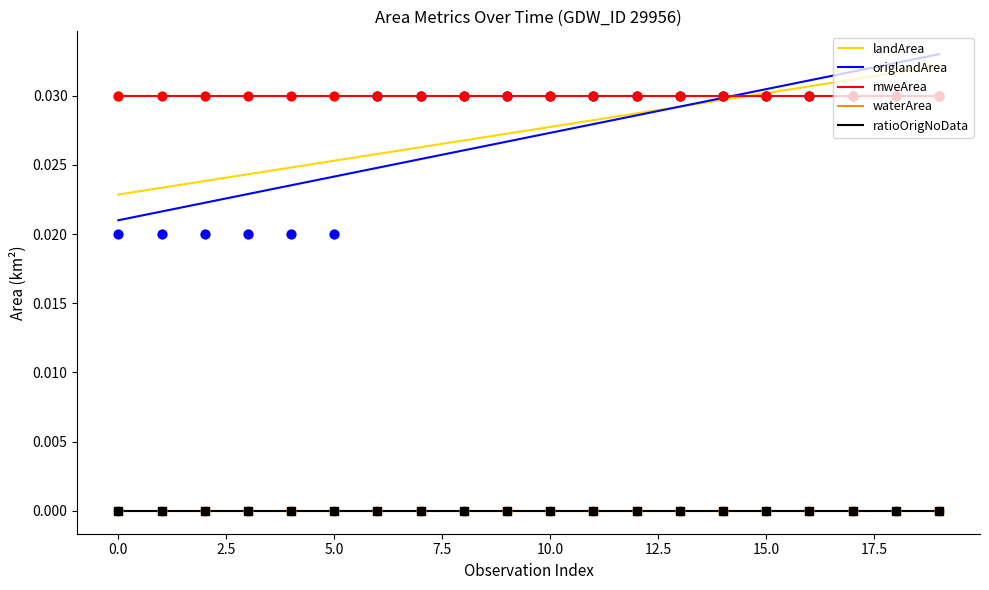

What is the total value across all series at 5.0?

0.1